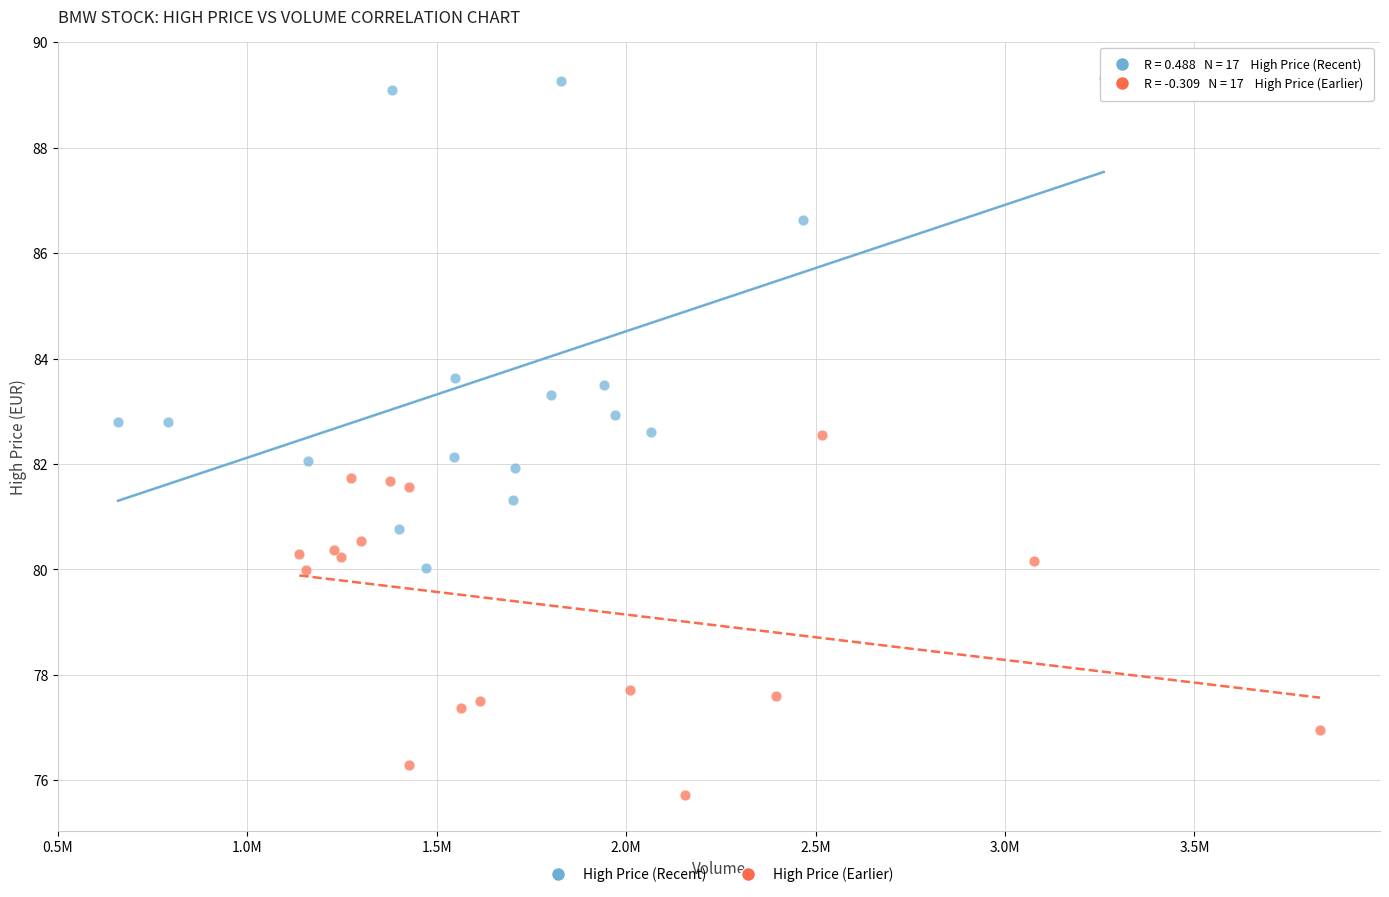

What are all the series names shown in the legend?

High Price (Recent), High Price (Earlier)